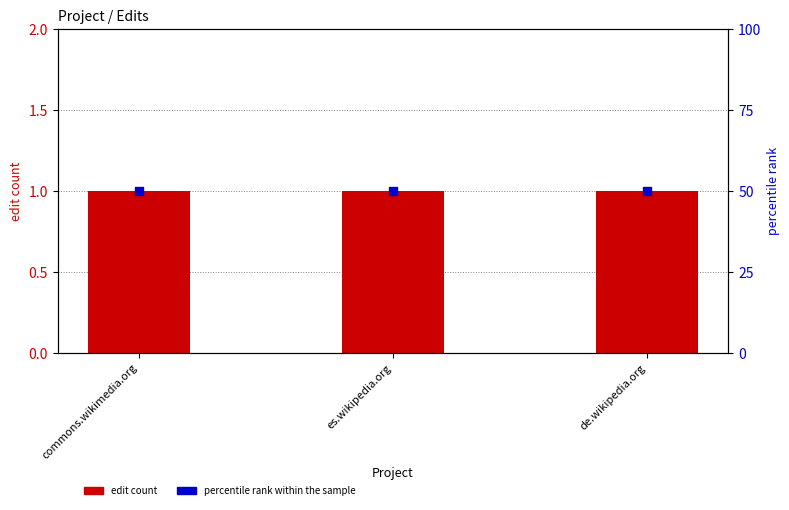

Which series has the largest total across all categories?

percentile rank within the sample